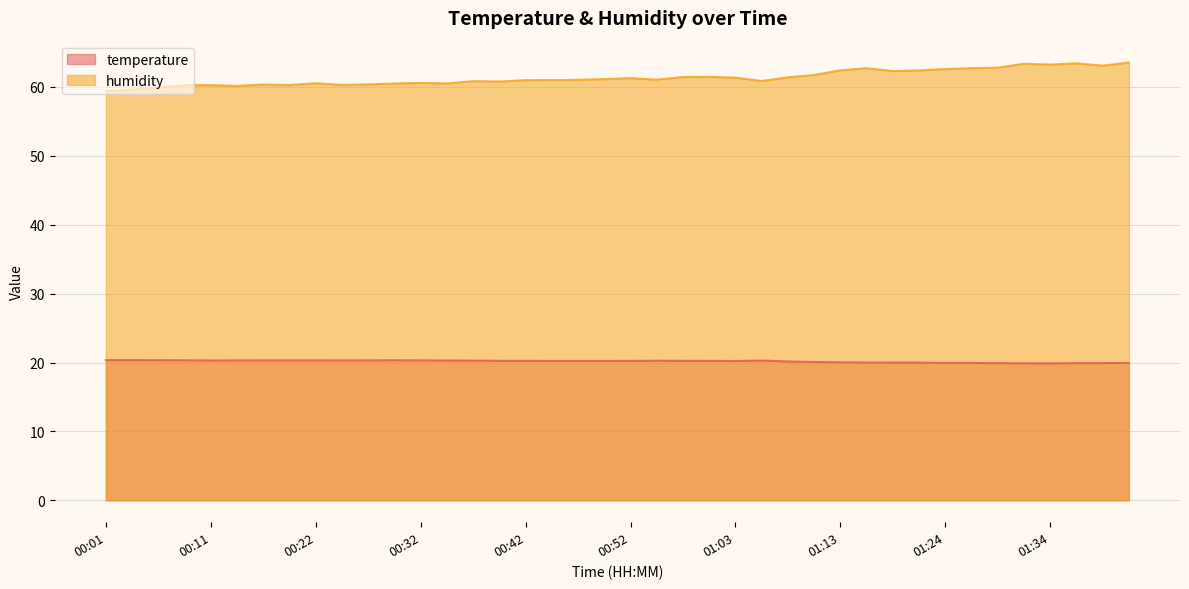

What is the value of the temperature point at the 36th from the left?

19.9